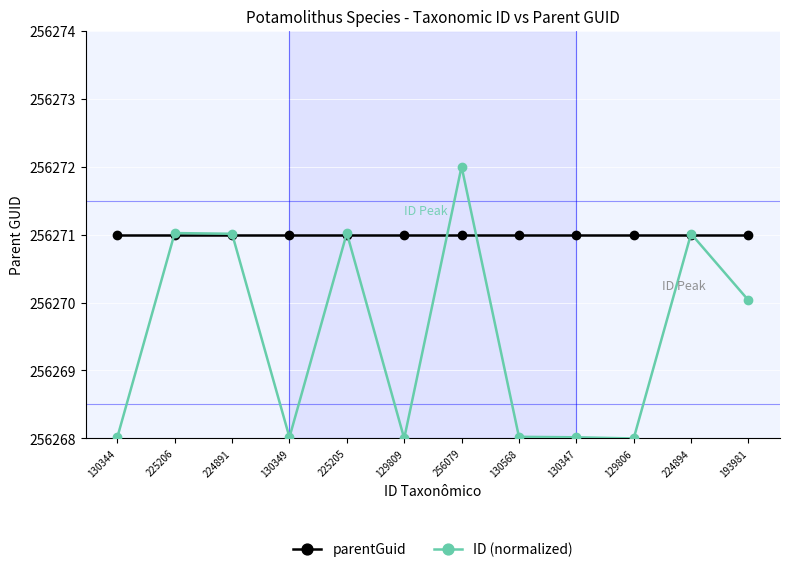

List the series in order of their peak value, lowest first.

parentGuid, ID (normalized)